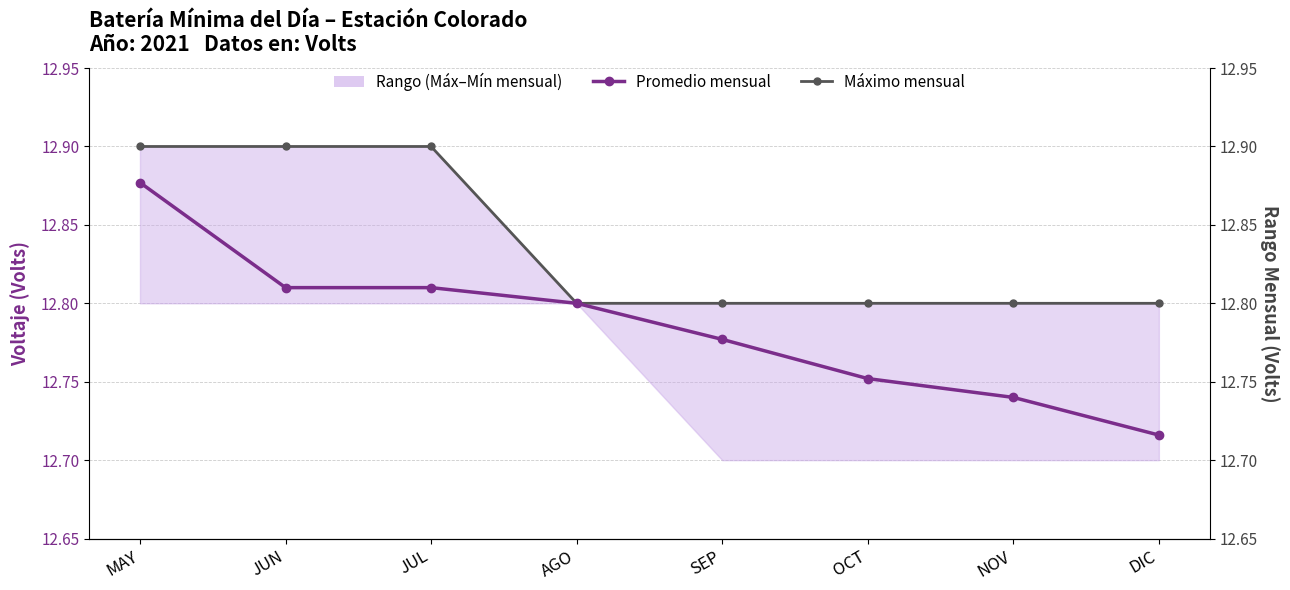

Which series has the largest total across all categories?

Máximo mensual